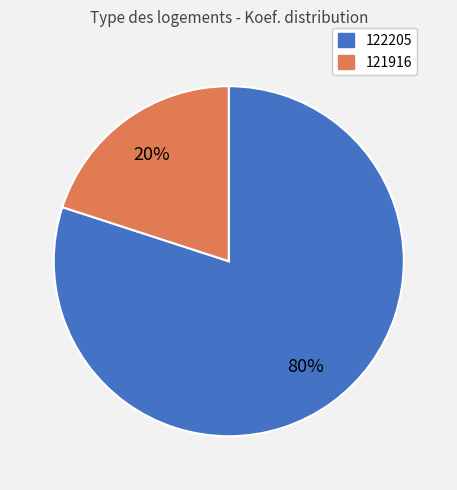

How many segments does this pie chart have?

2